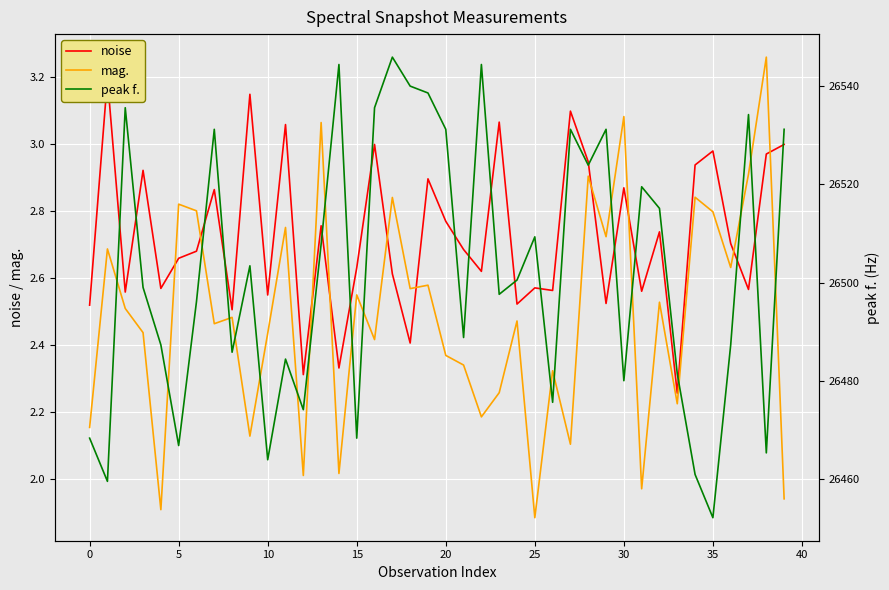

How many times do noise and mag. cross each other?

10